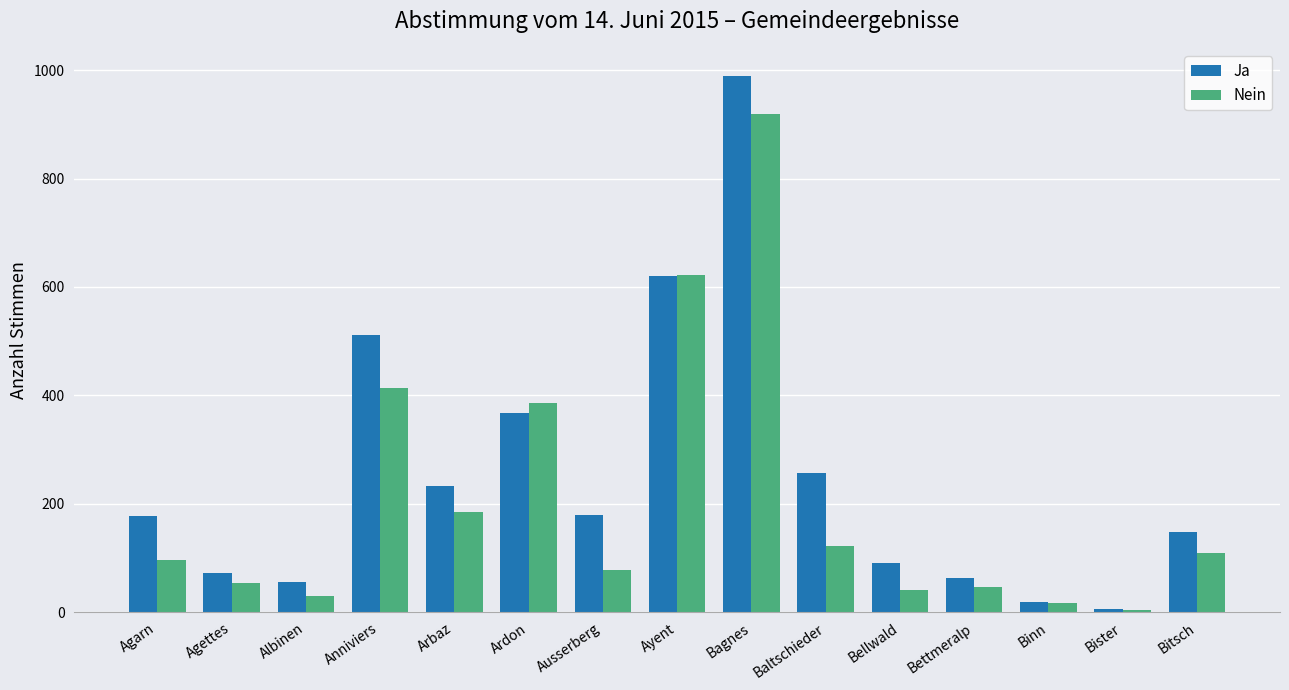

What is the total value across all series at Ayent?

1243